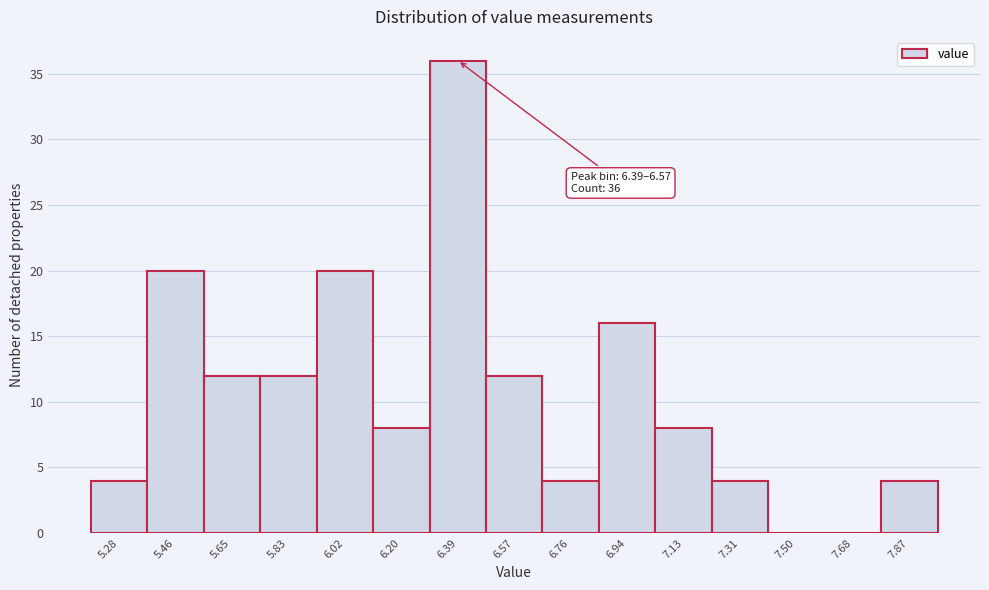

Reading left to right, transcribe all the data shown in this chart.

5.28=4	5.46=20	5.65=12	5.83=12	6.02=20	6.20=8	6.39=36	6.57=12	6.76=4	6.94=16	7.13=8	7.31=4	7.50=0	7.68=0	7.87=4